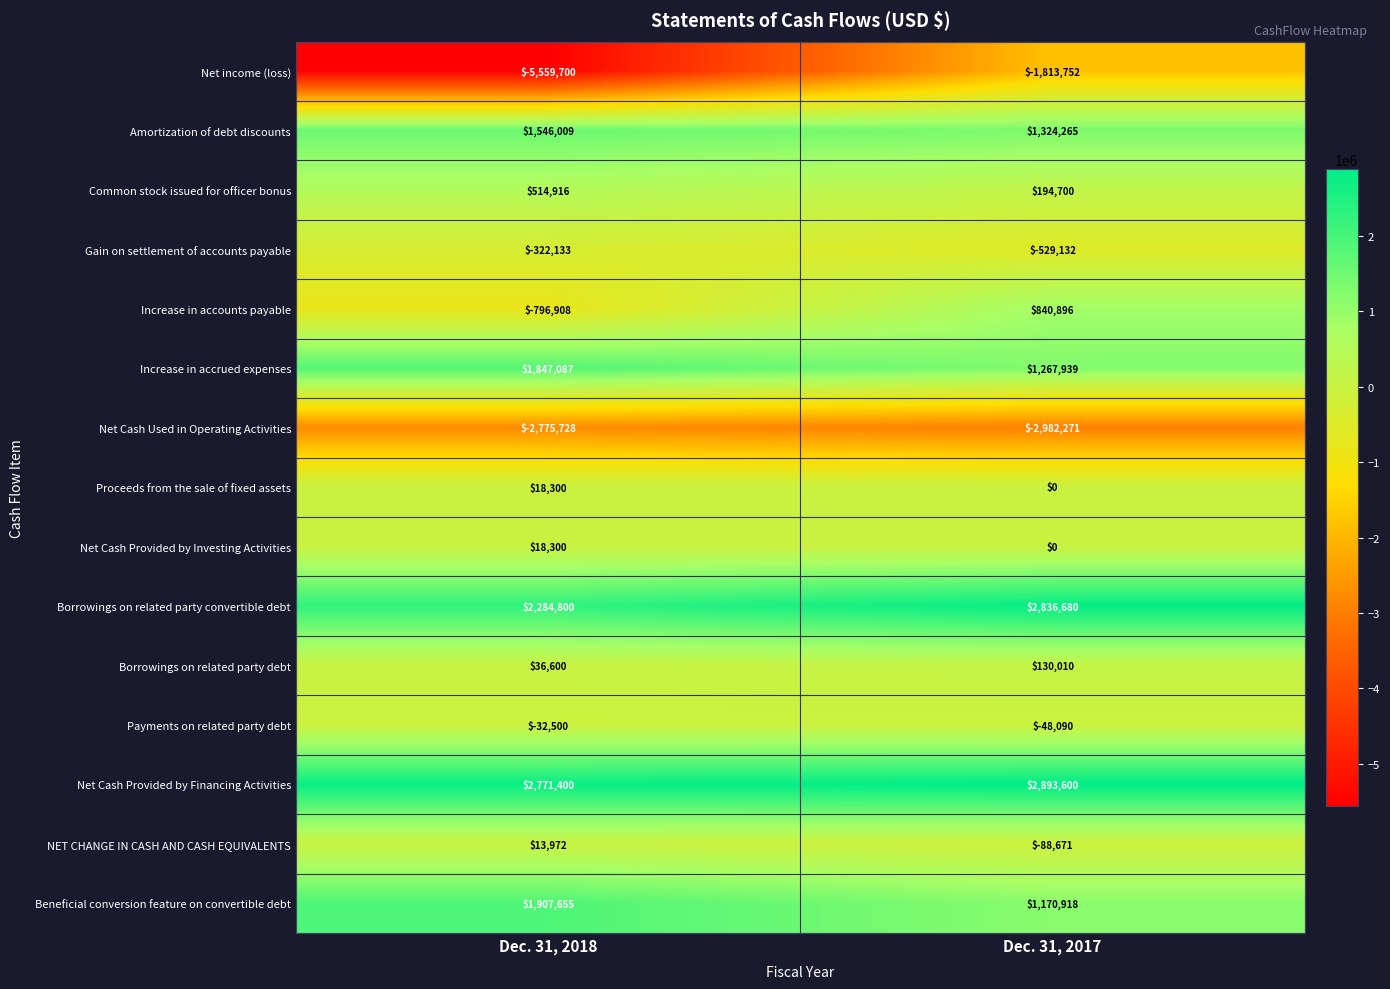

At which category is the sum across all series the highest?

Dec. 31, 2017